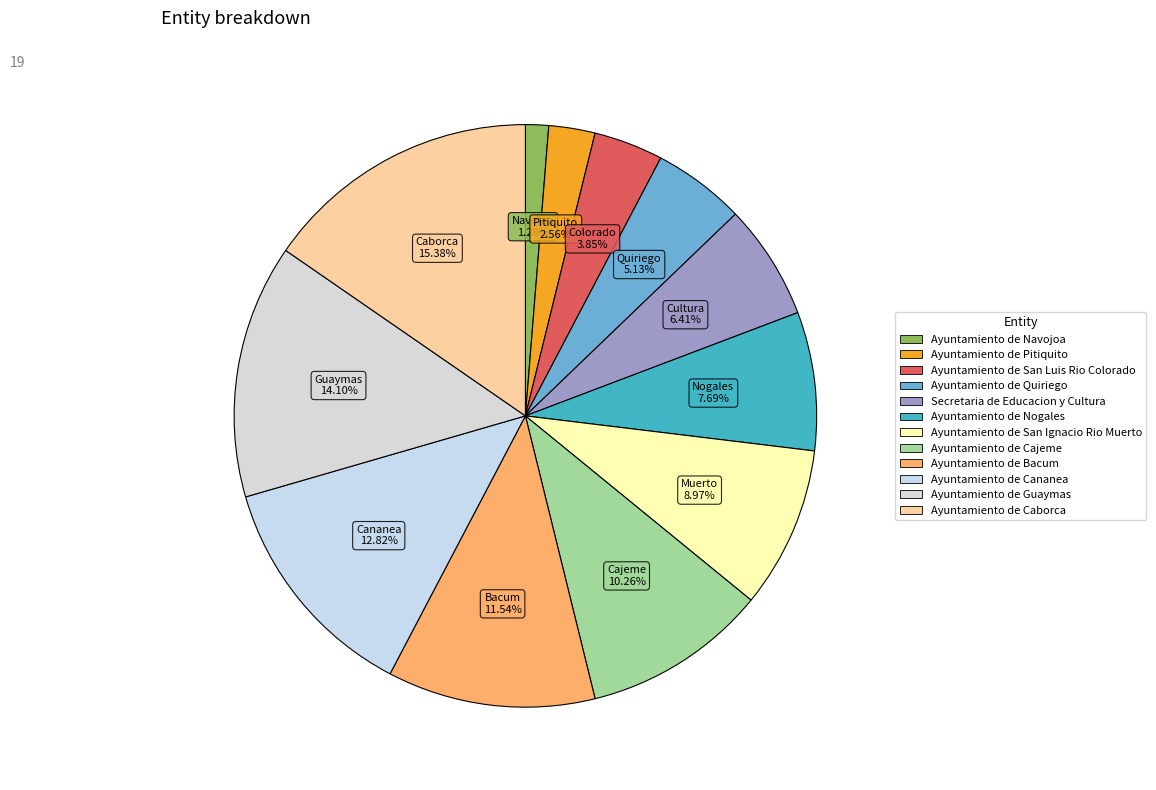

The Ayuntamiento de Bacum slice represents 12% of the pie. True or false?

True